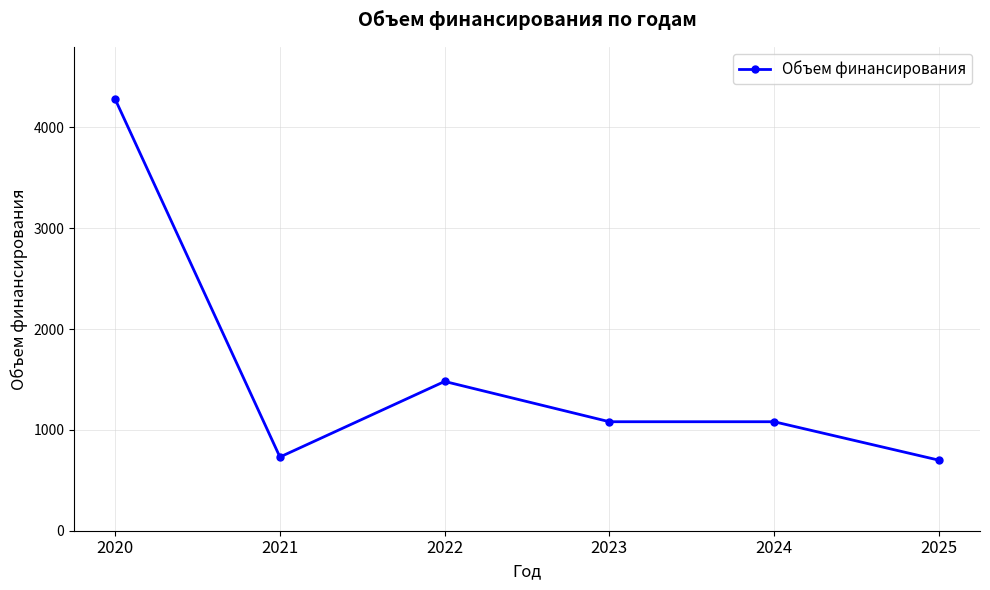

At which label does the data first exceed 1081?

2020